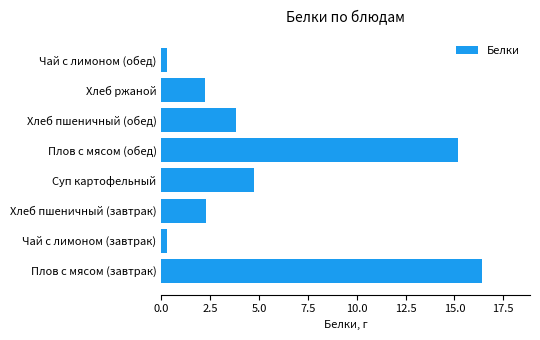

Which label corresponds to the largest value in the chart?

Плов с мясом (завтрак)